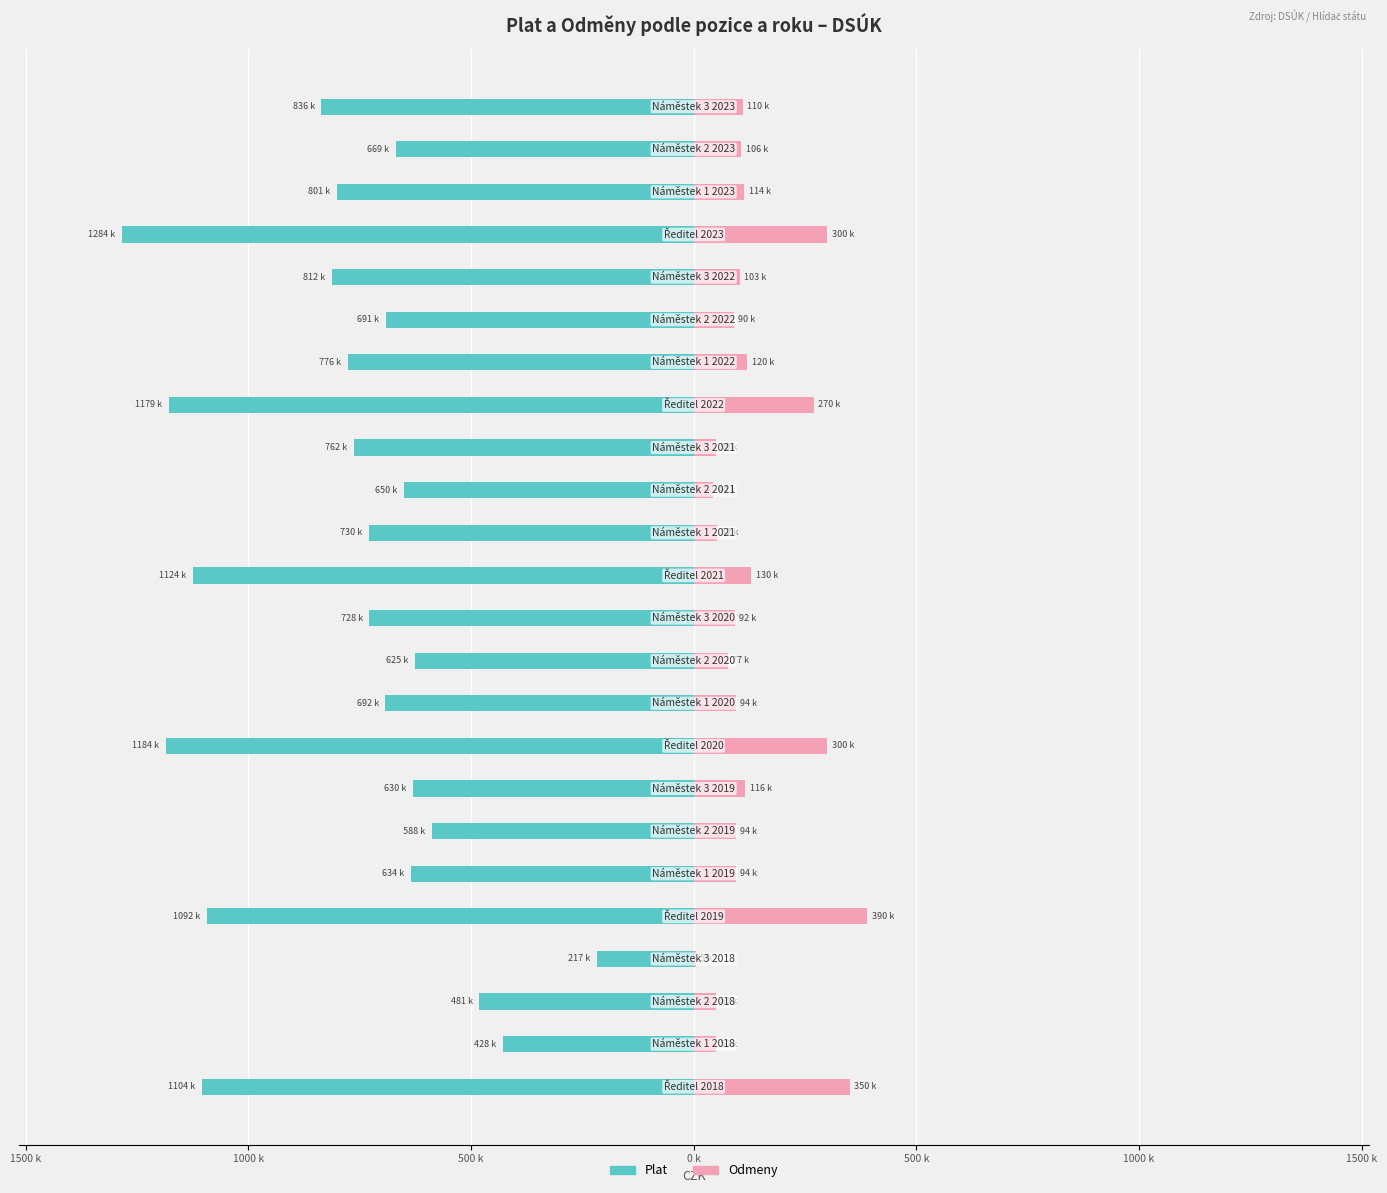

What is the average value of the Odmeny series?

133379